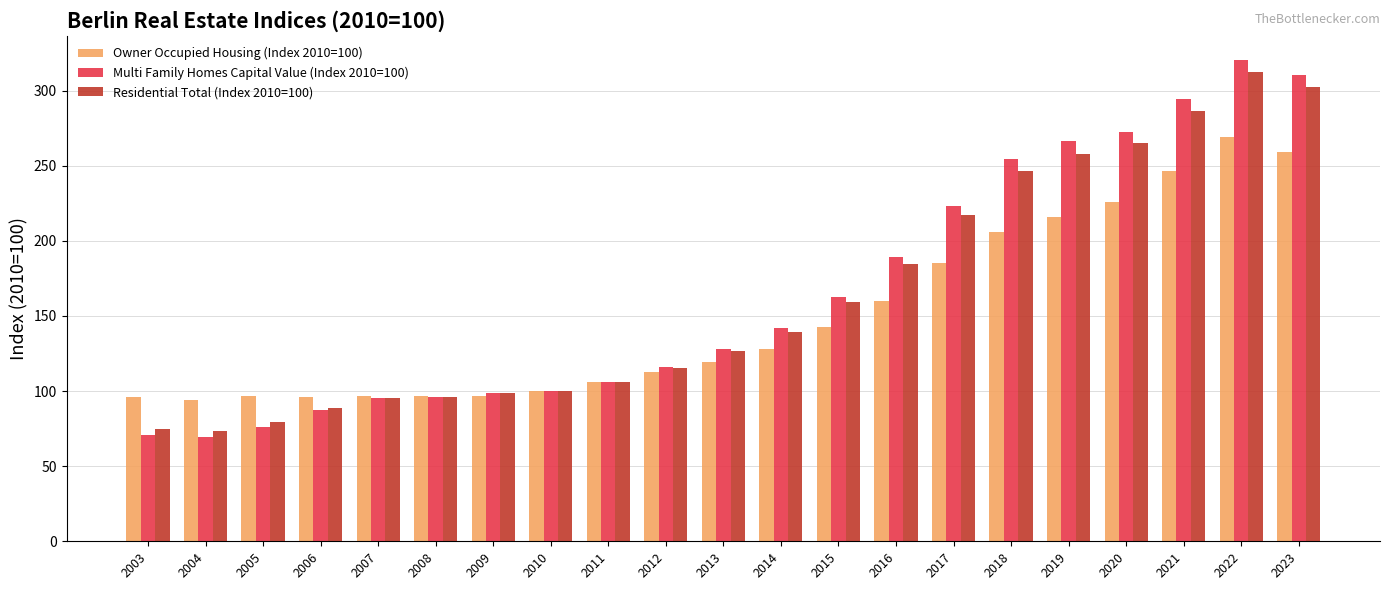

At which label is Owner Occupied Housing (Index 2010=100) closest to 181?

2017